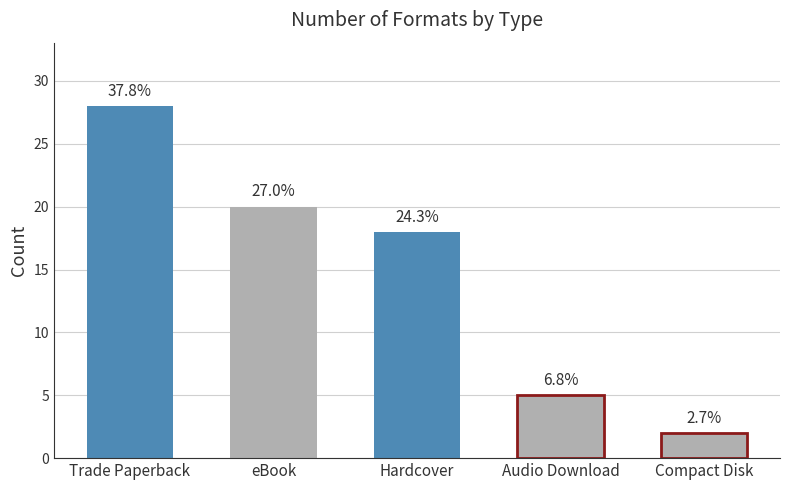

What is the change in value from Trade Paperback to Audio Download?

-23